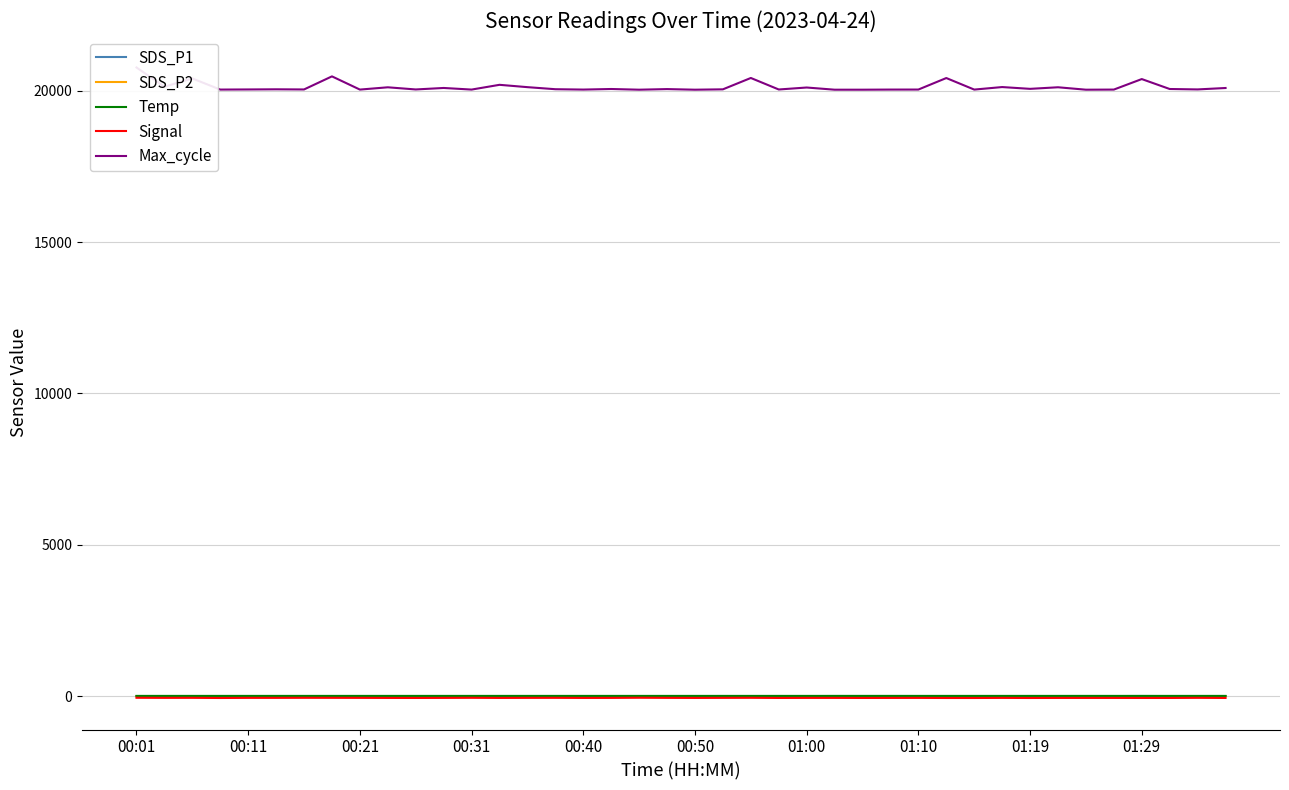

Is it true that Signal equals -24.8 at 25?

False